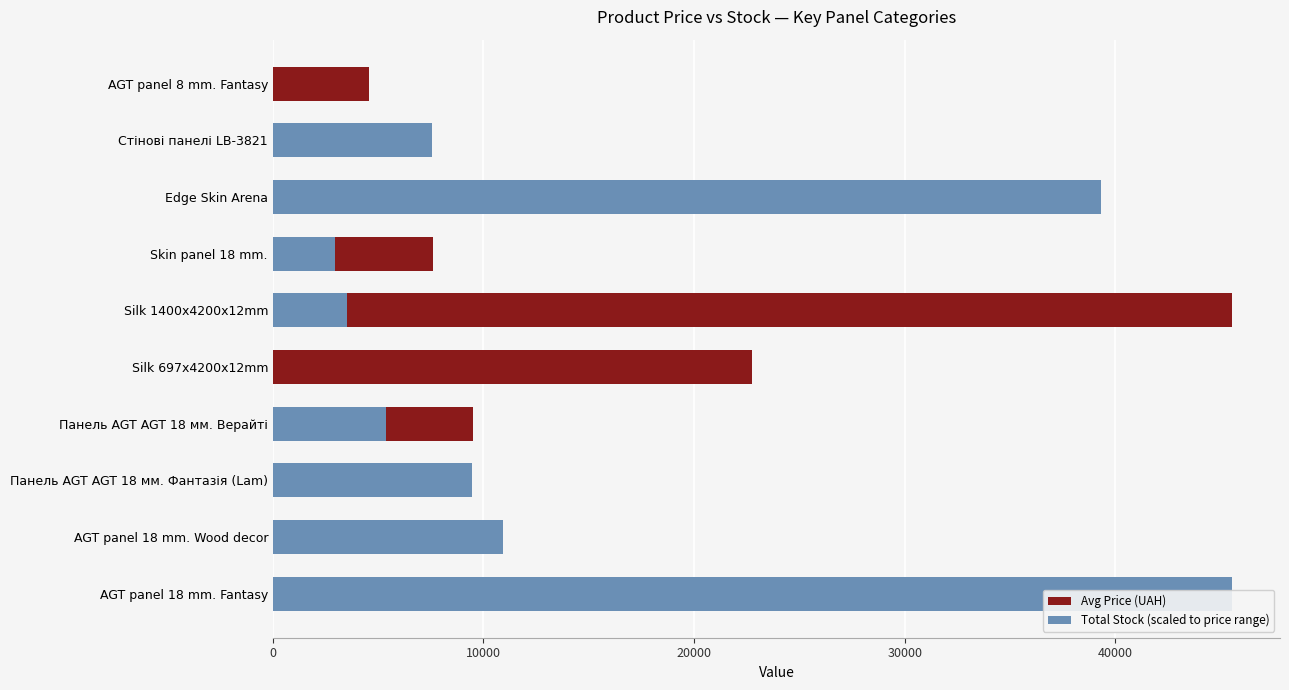

Which series changed the most between Панель AGT AGT 18 мм. Фантазія (Lam) and Стінові панелі LB-3821?

Avg Price (UAH)